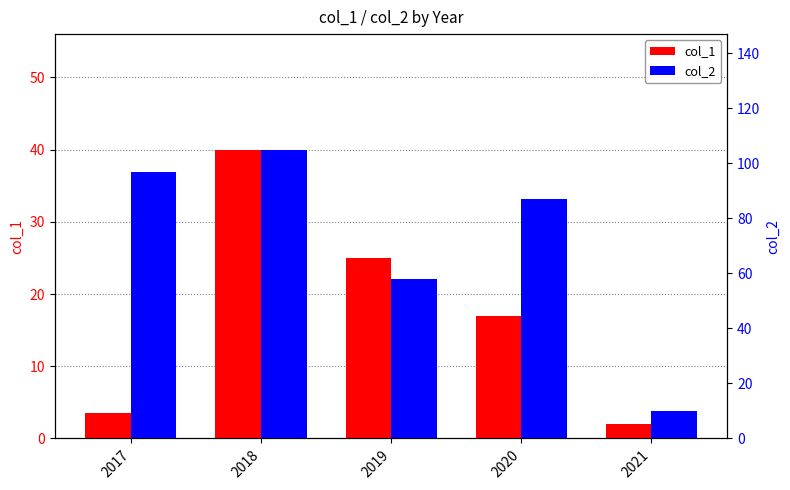

List the series in order of their overall mean, highest first.

col_2, col_1